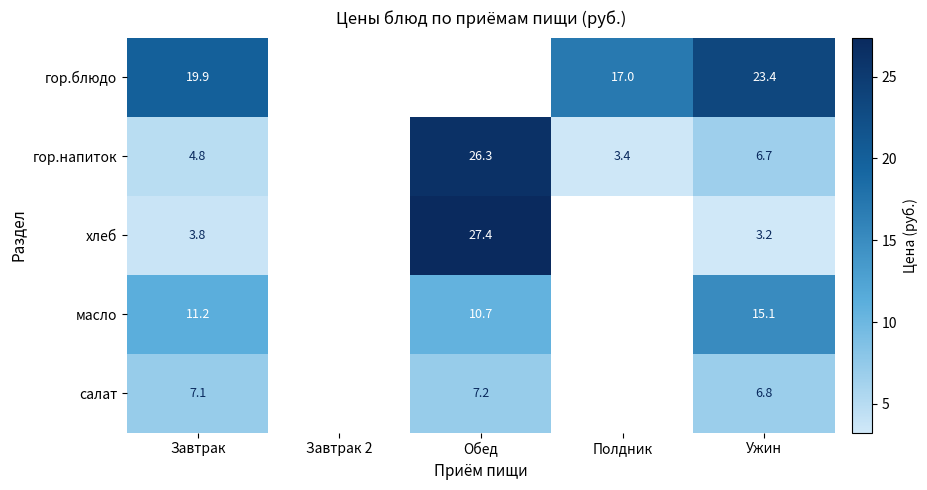

The value of салат at Обед is 3.3. True or false?

False